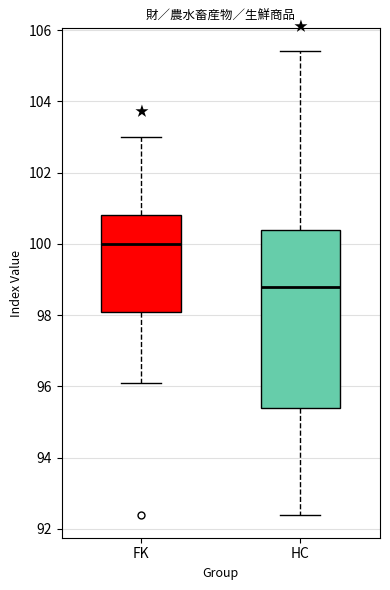

Where does the median line of the box for HC sit on the y-axis? The values are not printed on the chart, so give them approximately, as read against the axis.

98.8